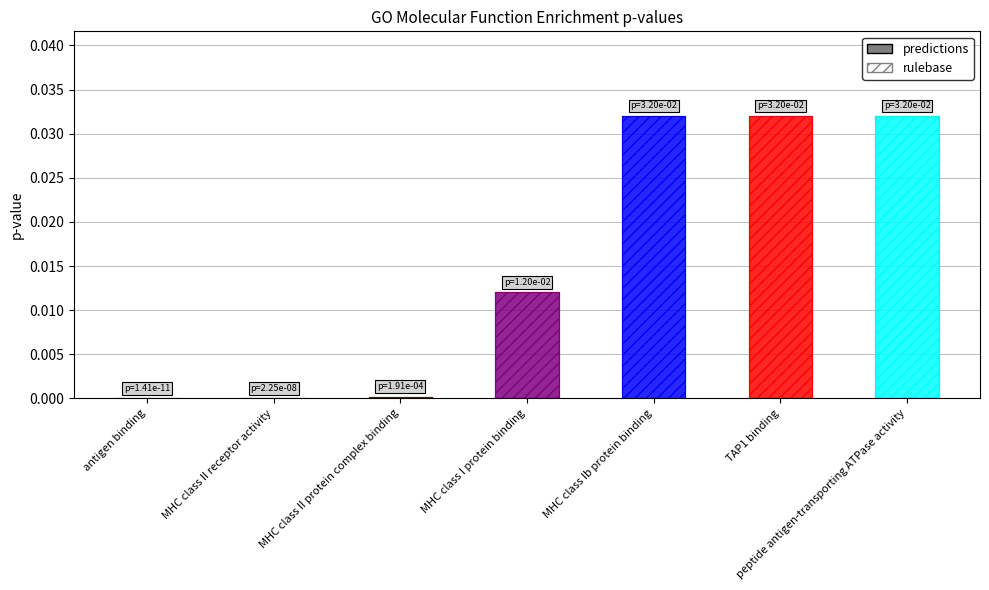

Reading left to right, list all the values displayed in this chart.

antigen binding=0.0	MHC class II receptor activity=0.0	MHC class II protein complex binding=0.0	MHC class I protein binding=0.0	MHC class Ib protein binding=0.0	TAP1 binding=0.0	peptide antigen-transporting ATPase activity=0.0